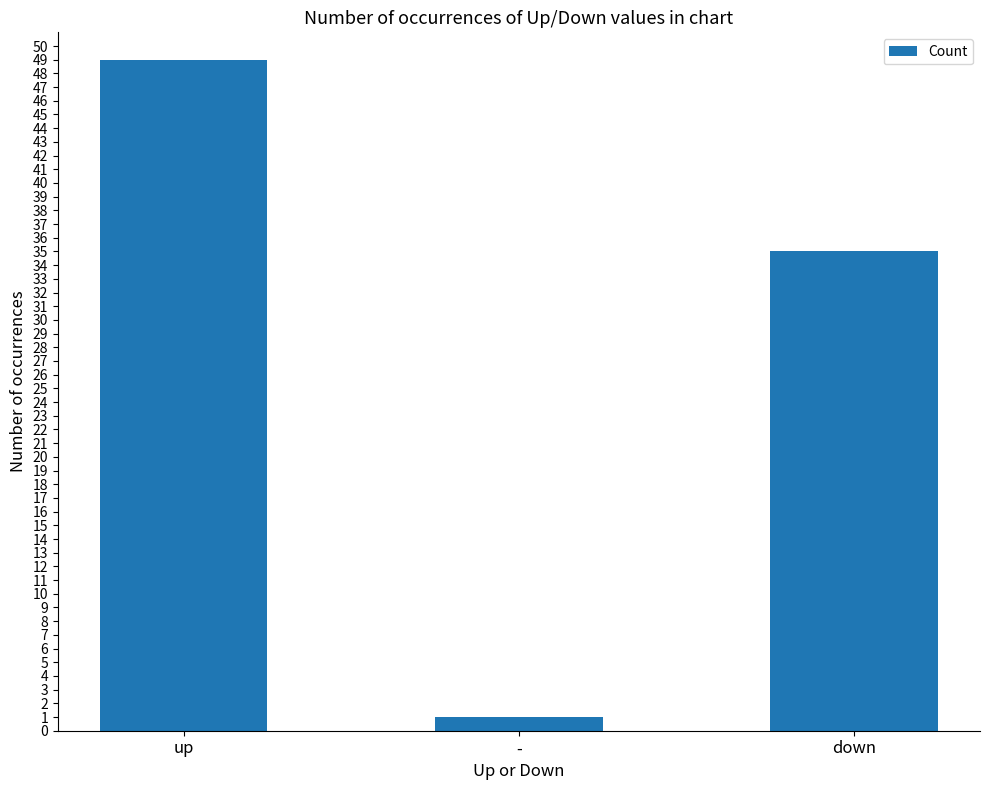

The value at down is 50. True or false?

False